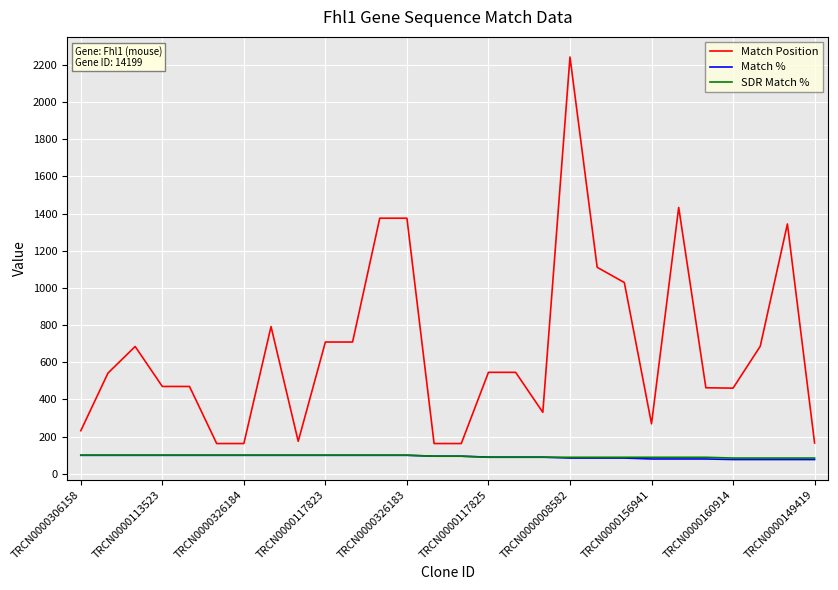

Which series has the largest range (max minus min)?

Match Position